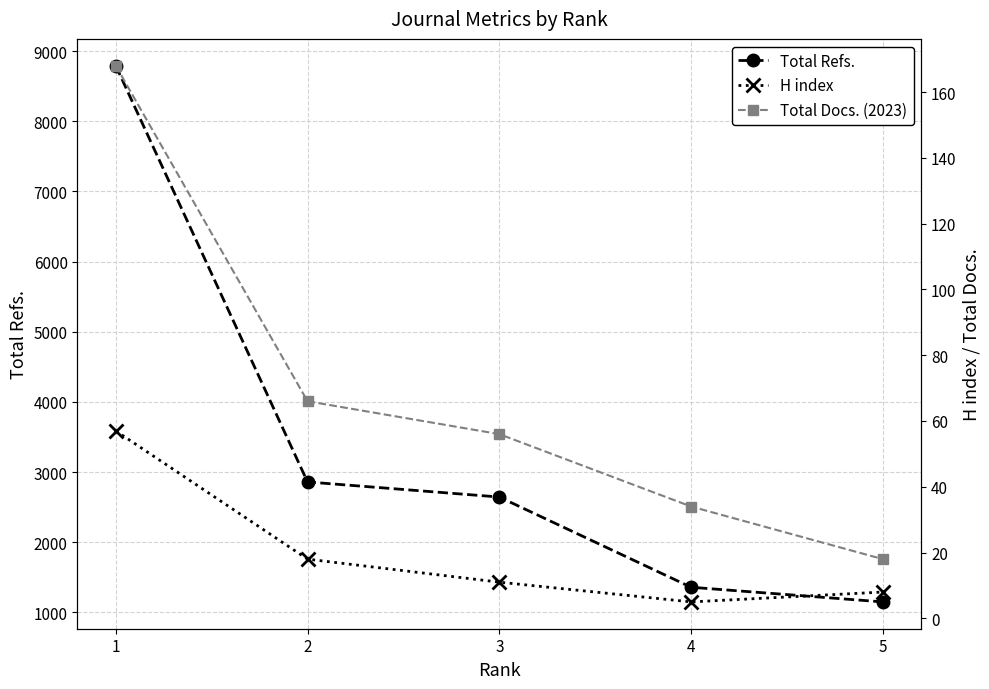

What is the average value of the Total Docs. (2023) series?

68